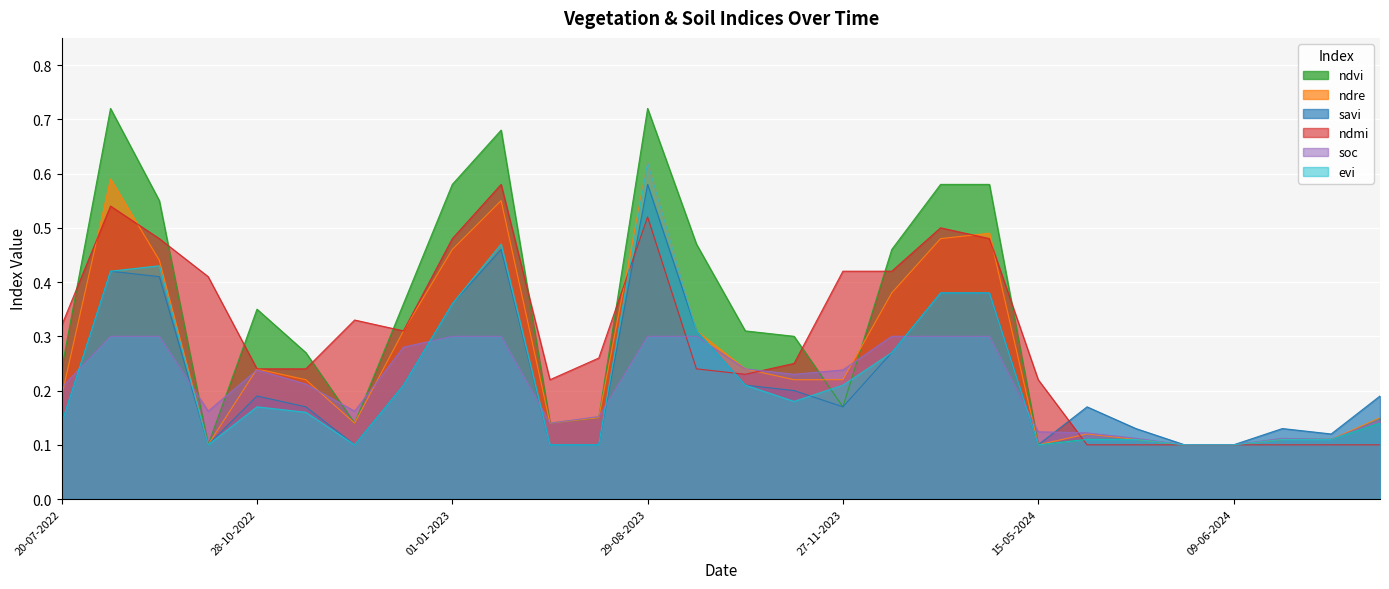

The evi series shows 0.1 at 08-10-2022. True or false?

False